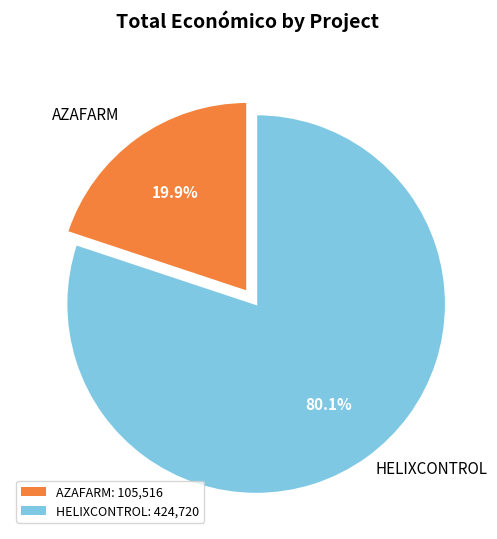

To the nearest percent, what portion does HELIXCONTROL represent?

80%